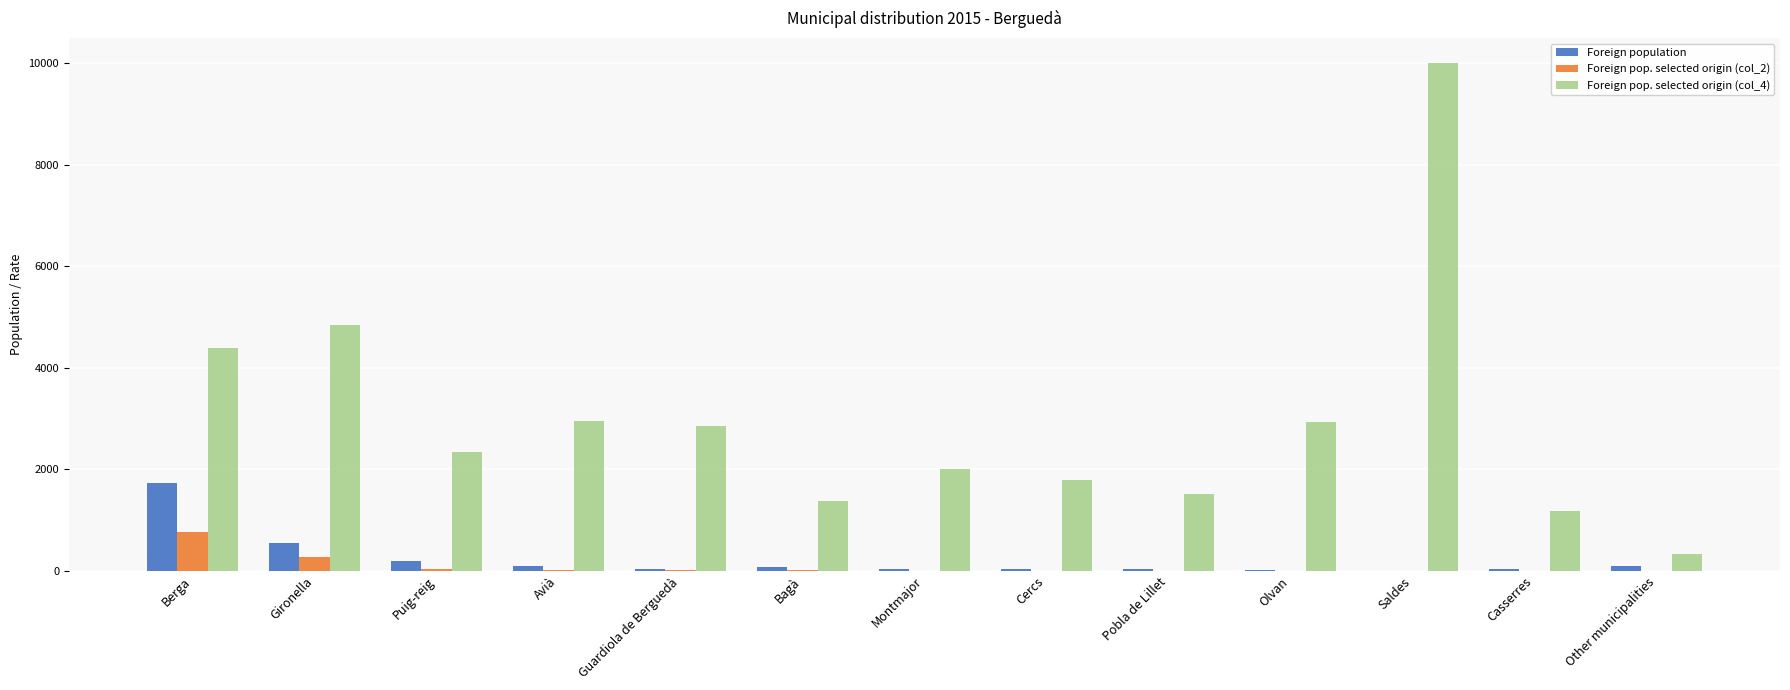

At which category is the sum across all series the highest?

Saldes